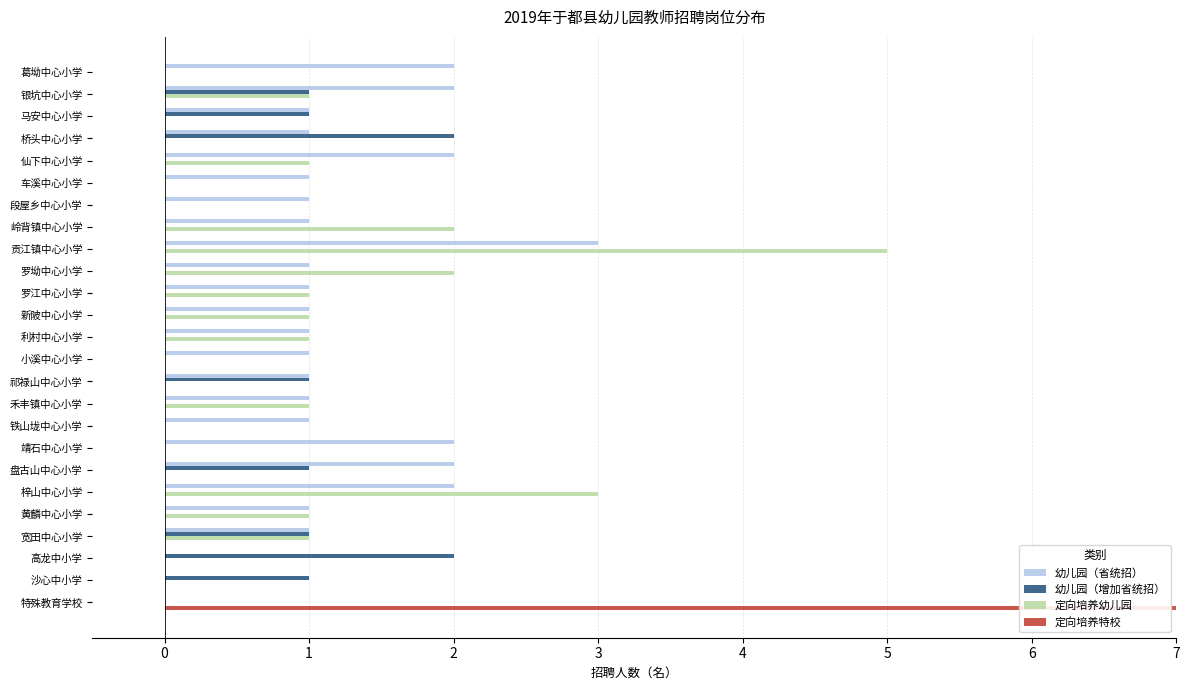

Which series has the largest range (max minus min)?

定向培养特校